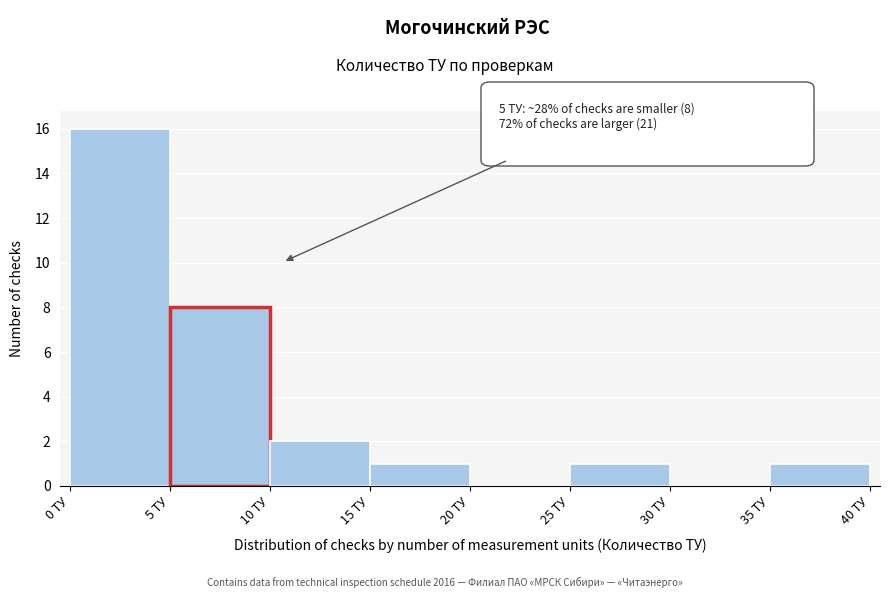

Over which range of the x-axis is the bar tallest?

0 to 5